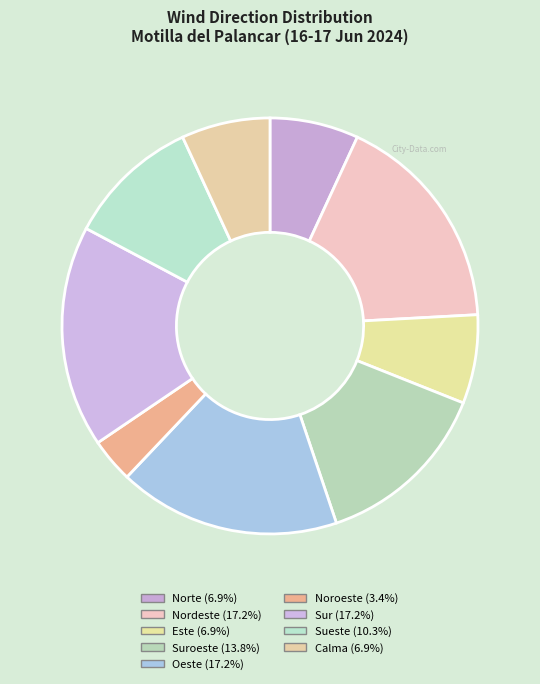

Which slice is the smallest?

Noroeste